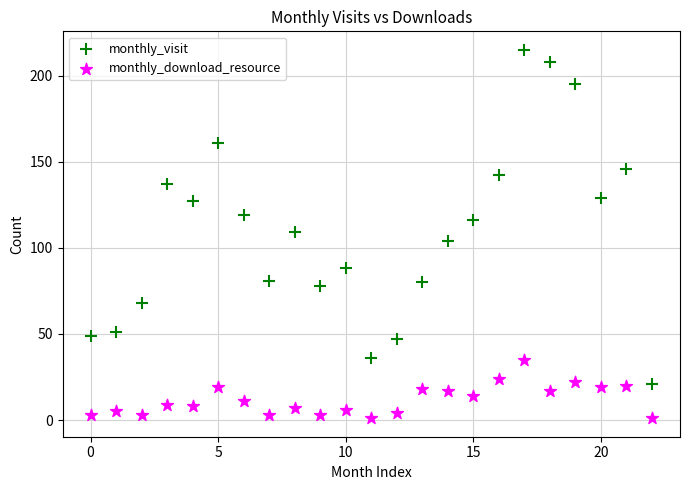

What are all the series names shown in the legend?

monthly_visit, monthly_download_resource